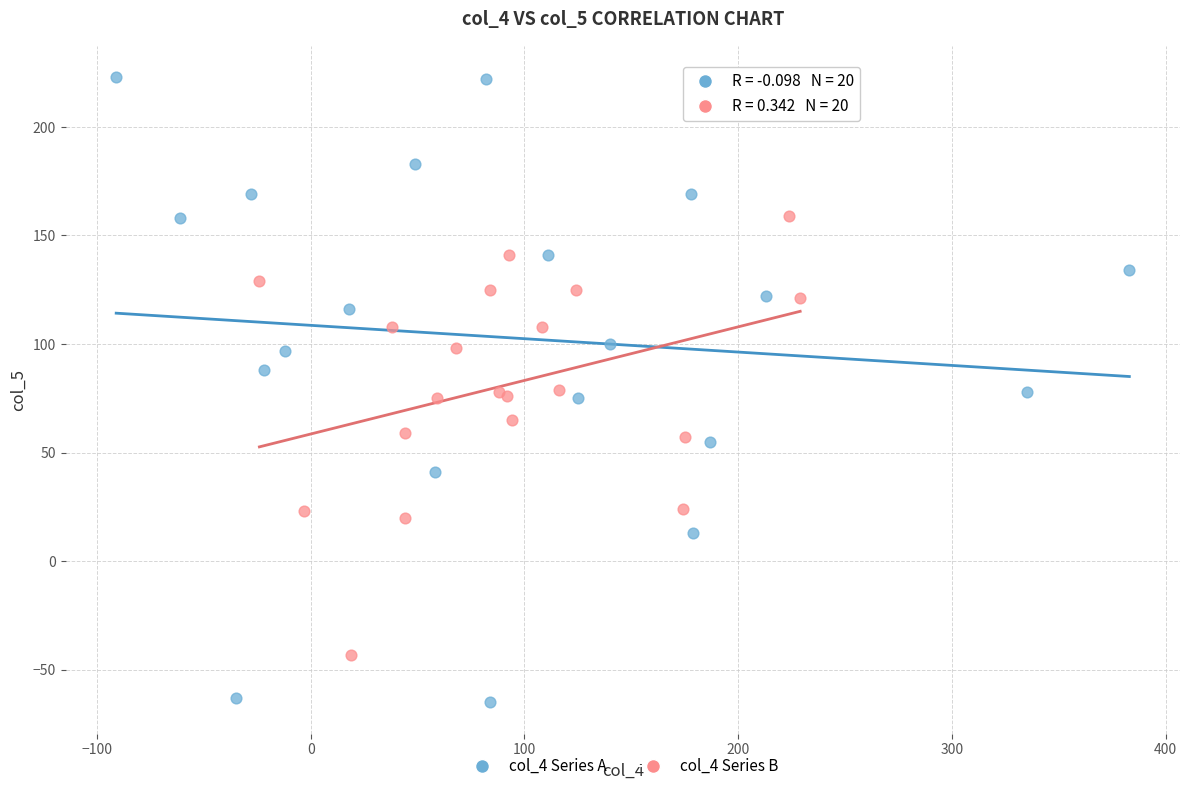

Which series reaches the minimum Y coordinate?

col_4 Series A